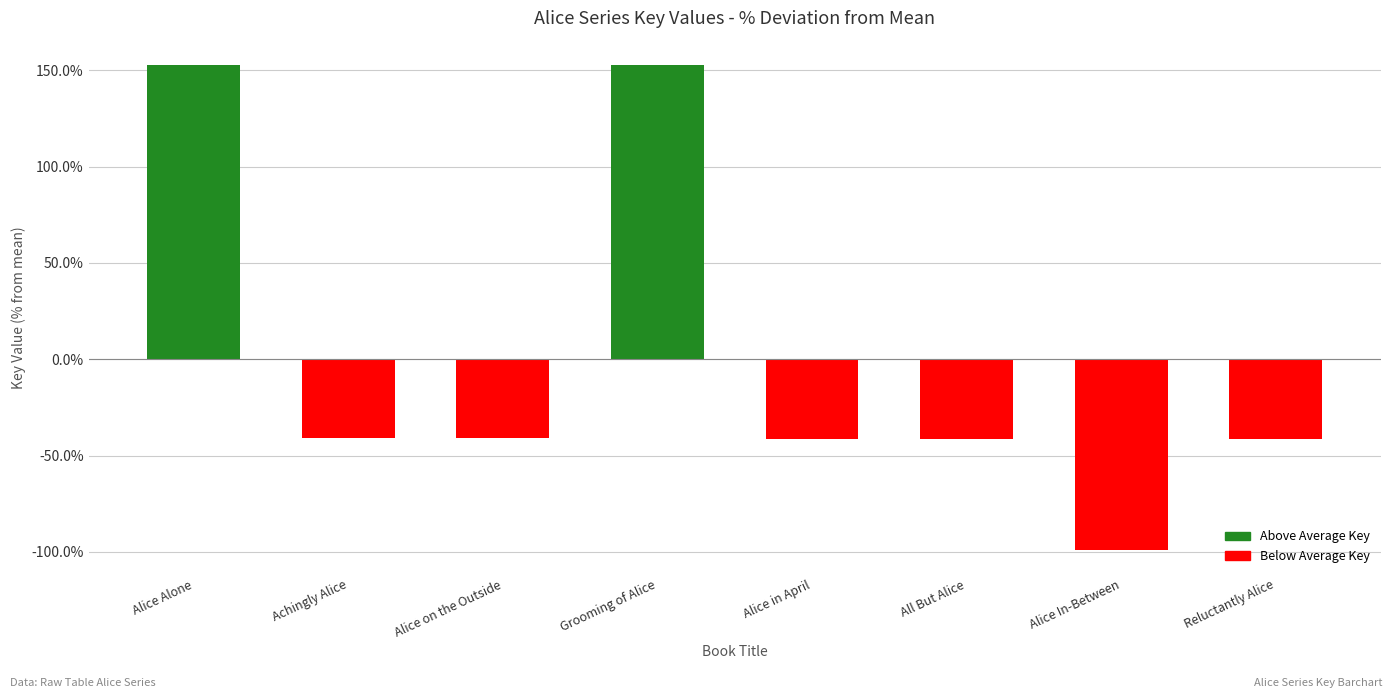

What is the sum of the values at Alice in April and Grooming of Alice?

111.2